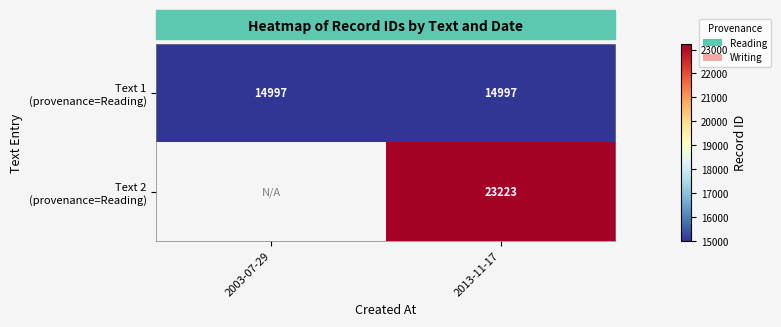

At which category is the sum across all series the highest?

2013-11-17